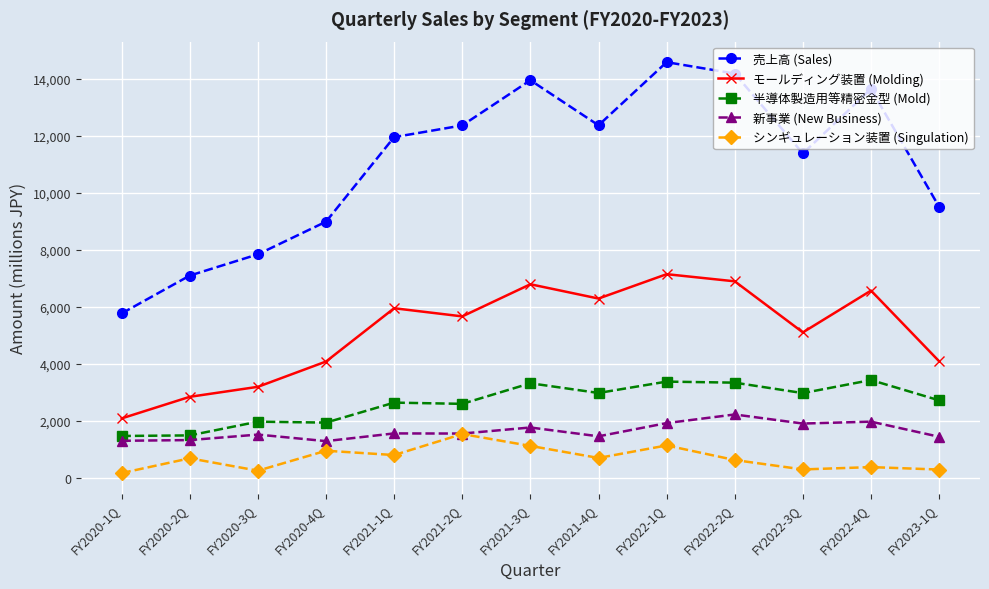

Rank the series by their maximum value, from highest to lowest.

売上高 (Sales), モールディング装置 (Molding), 半導体製造用等精密金型 (Mold), 新事業 (New Business), シンギュレーション装置 (Singulation)